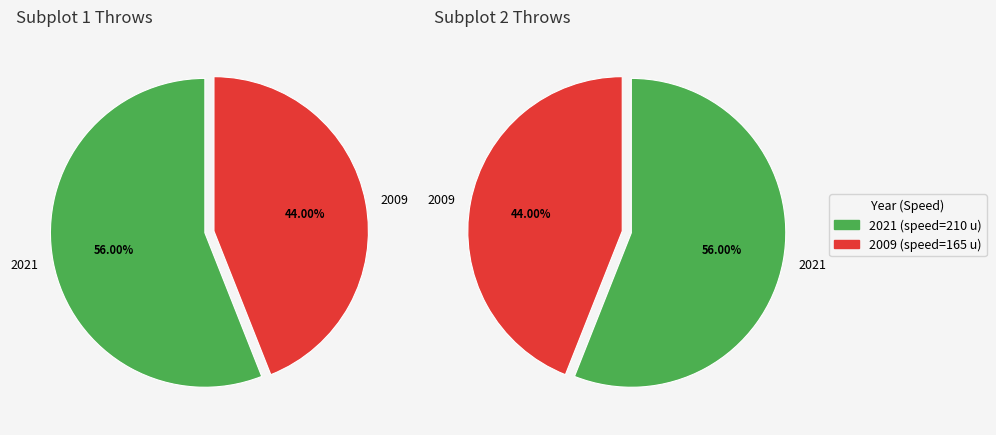

True or false: 2009 accounts for 52% of the total.

False